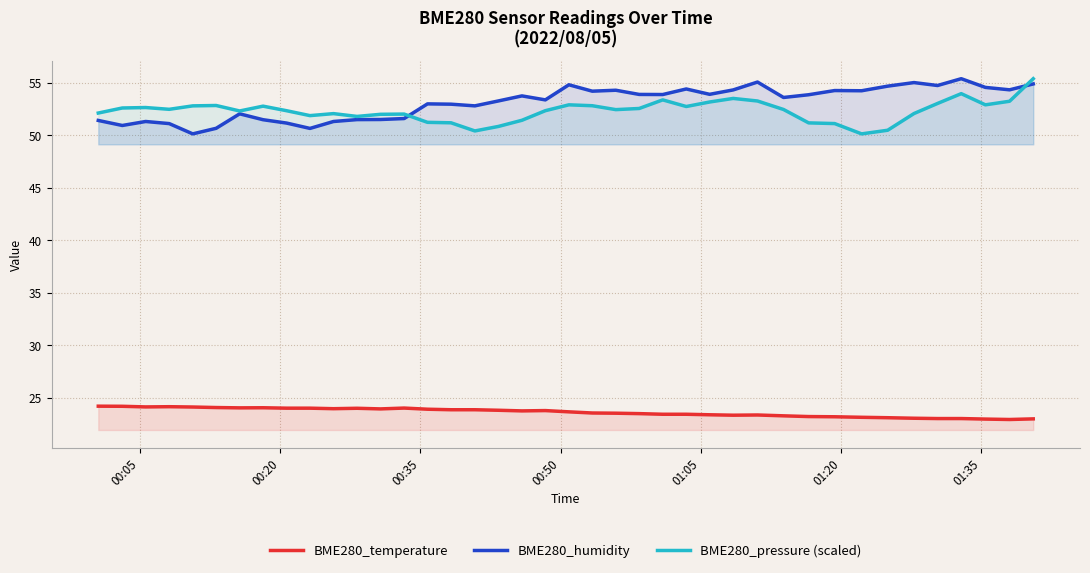

How many lines are shown in the chart?

3